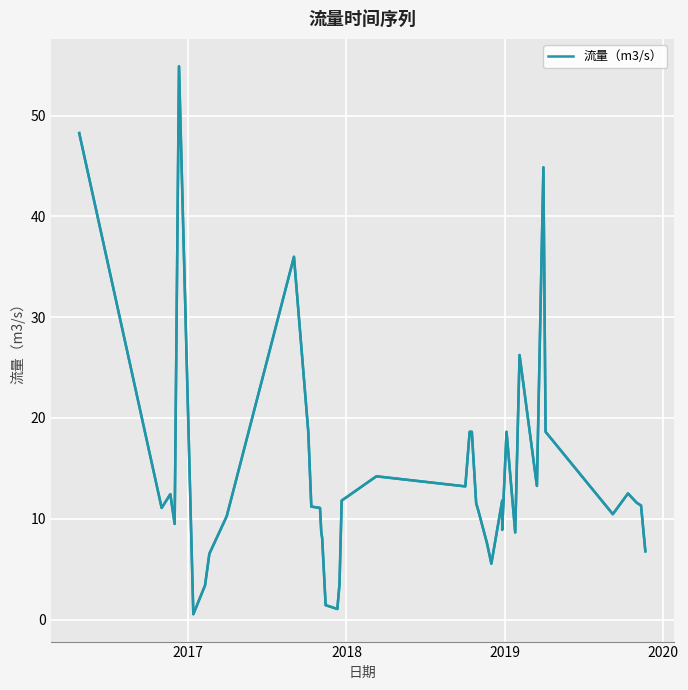

How many lines are shown in the chart?

1